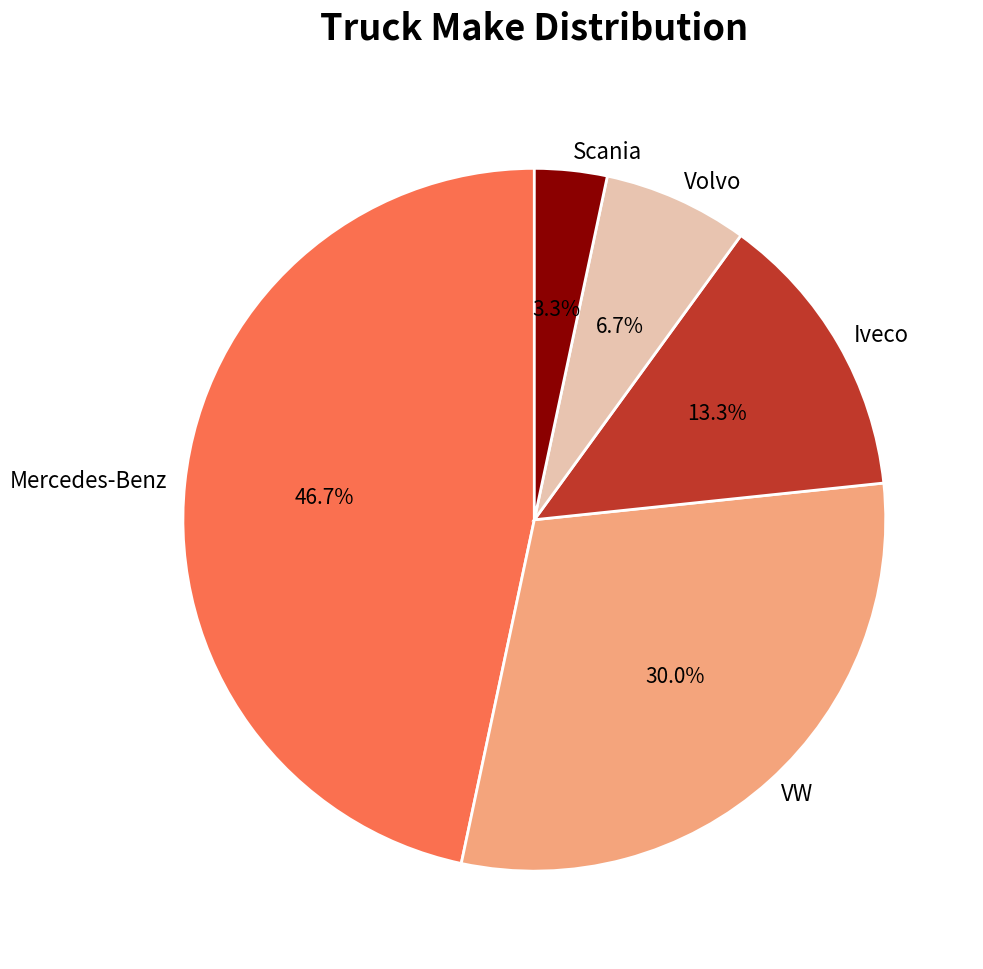

How much of the chart is everything except Scania?

96.7%